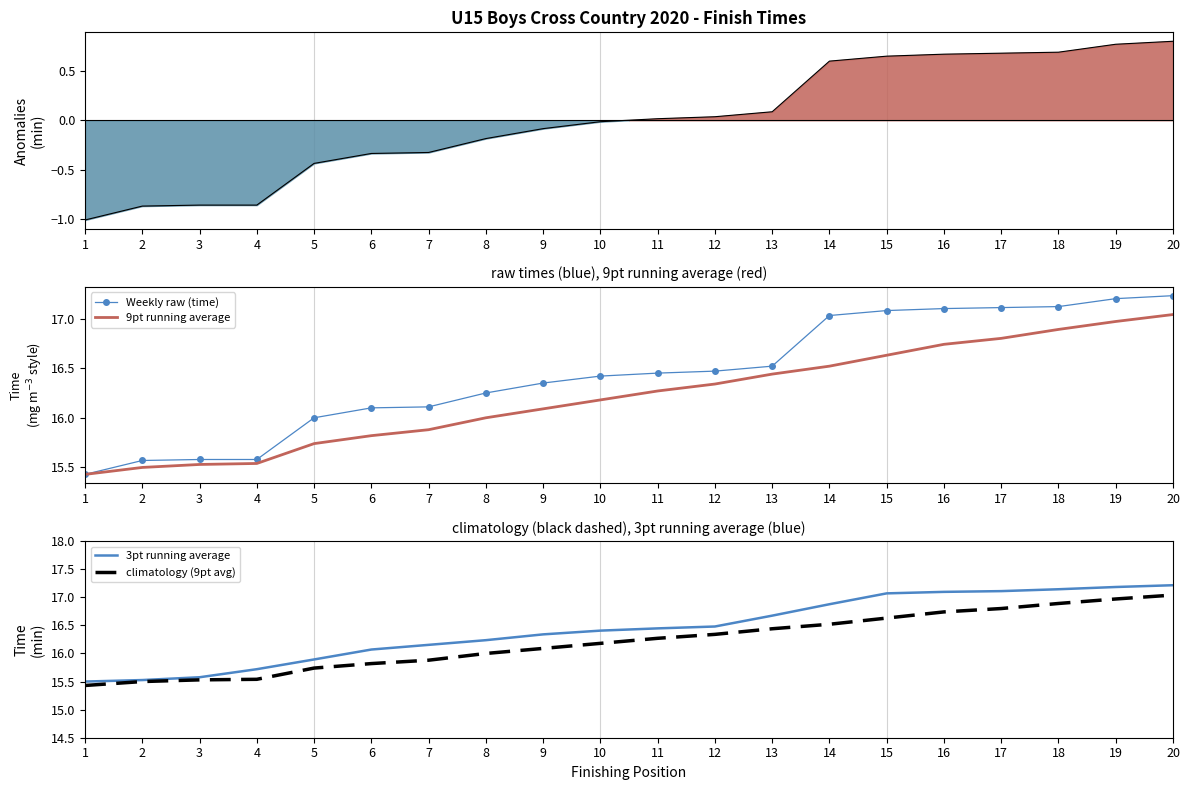

Where is 3pt running average nearest to the value 16?

6